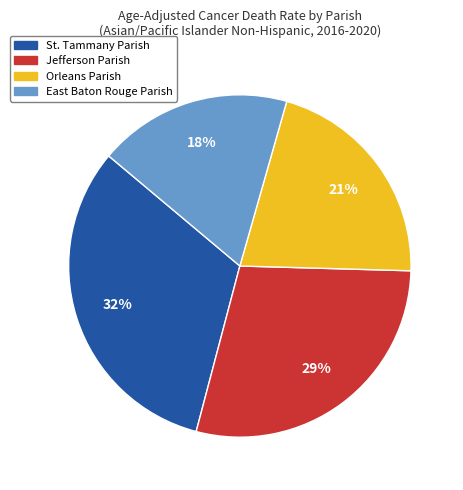

True or false: St. Tammany Parish accounts for 21% of the total.

False